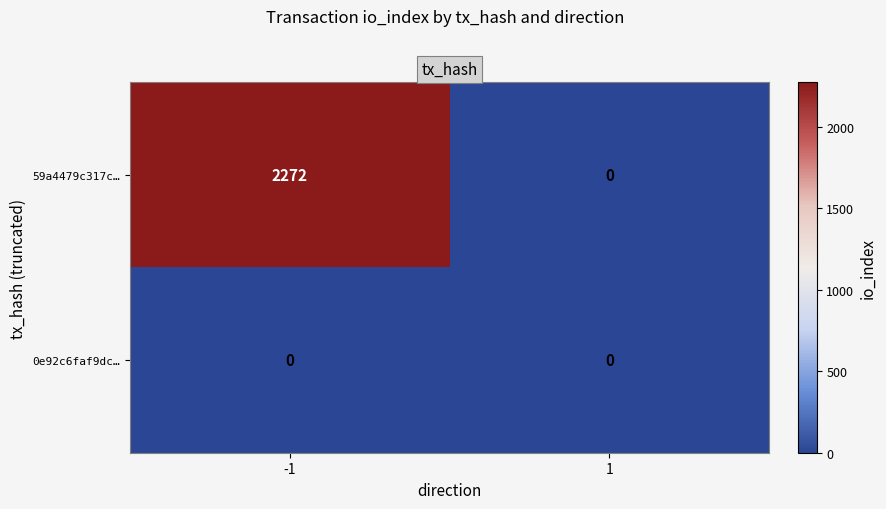

Count the number of data series in this chart.

2